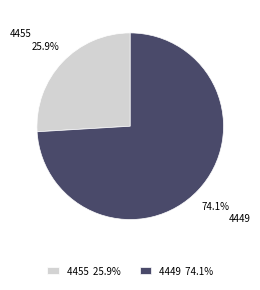

True or false: 4449 accounts for 80% of the total.

False